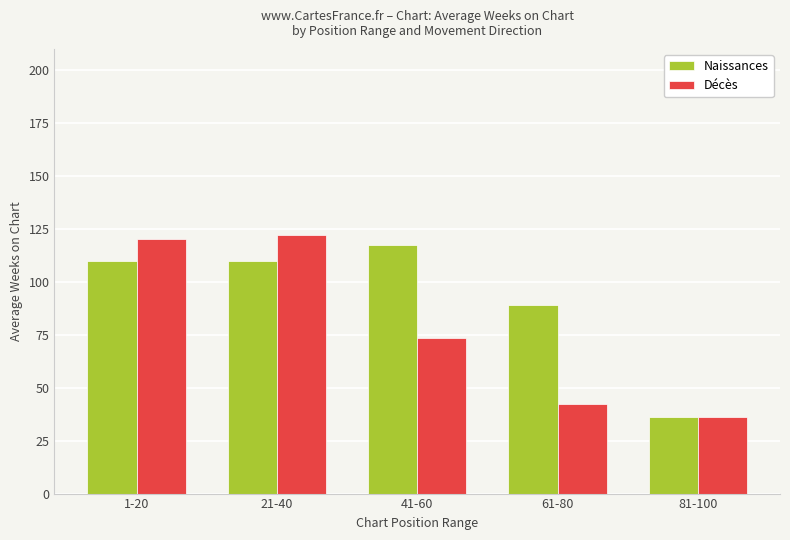

Is the value of Naissances at 61-80 greater than the value of Décès at 21-40?

No